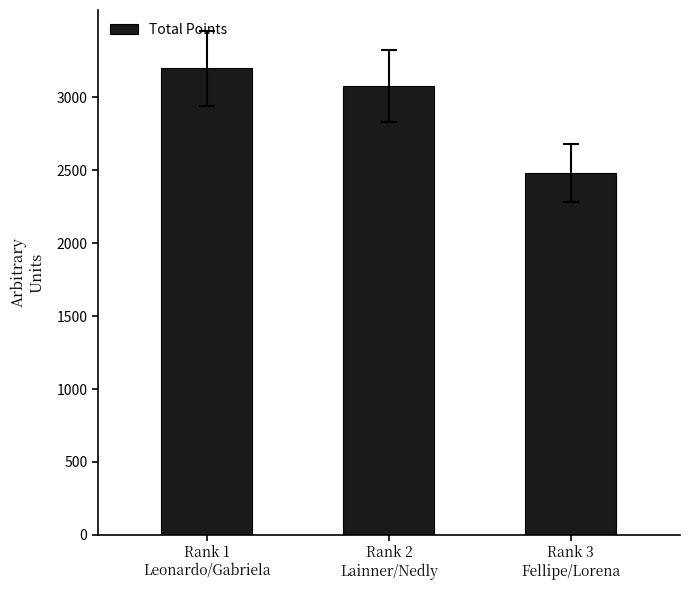

Rank the categories by value from highest to lowest.

Rank 1
Leonardo/Gabriela, Rank 2
Lainner/Nedly, Rank 3
Fellipe/Lorena